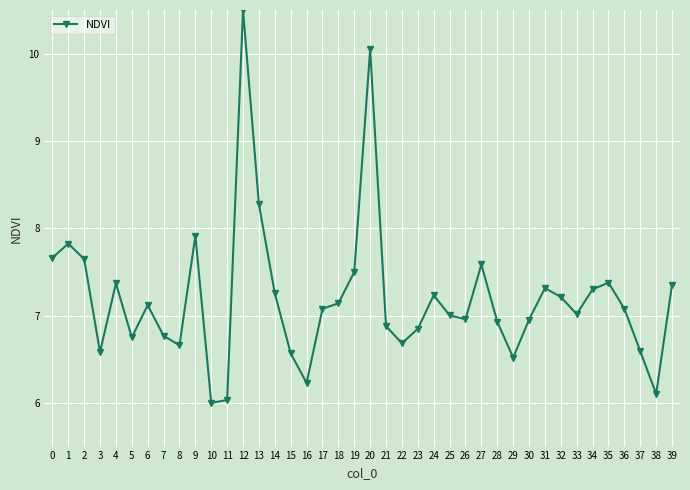

The value at 11 is 6.0. True or false?

True